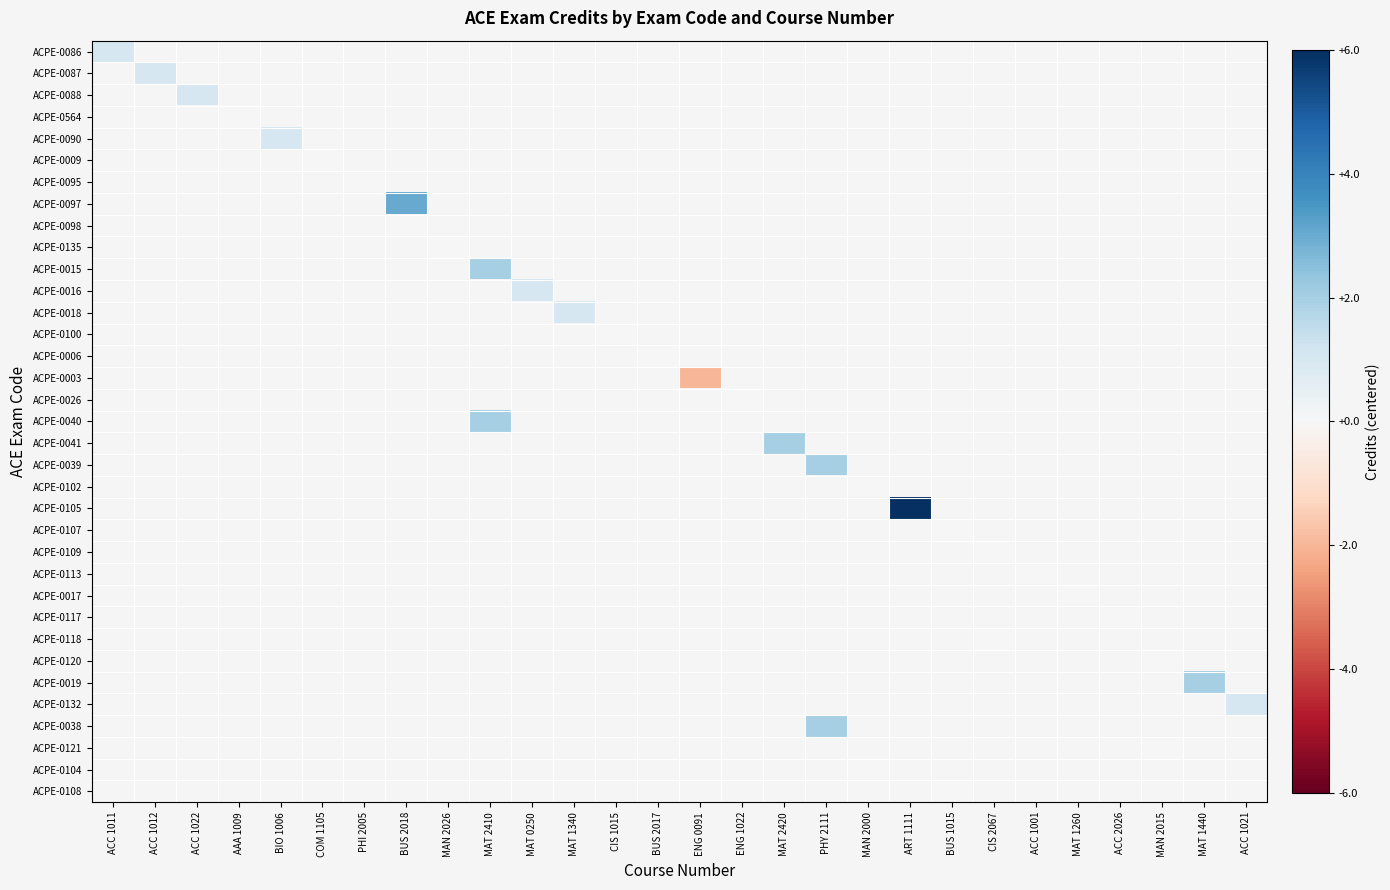

At which label does ACPE-0102 reach its minimum?

ACC 1011